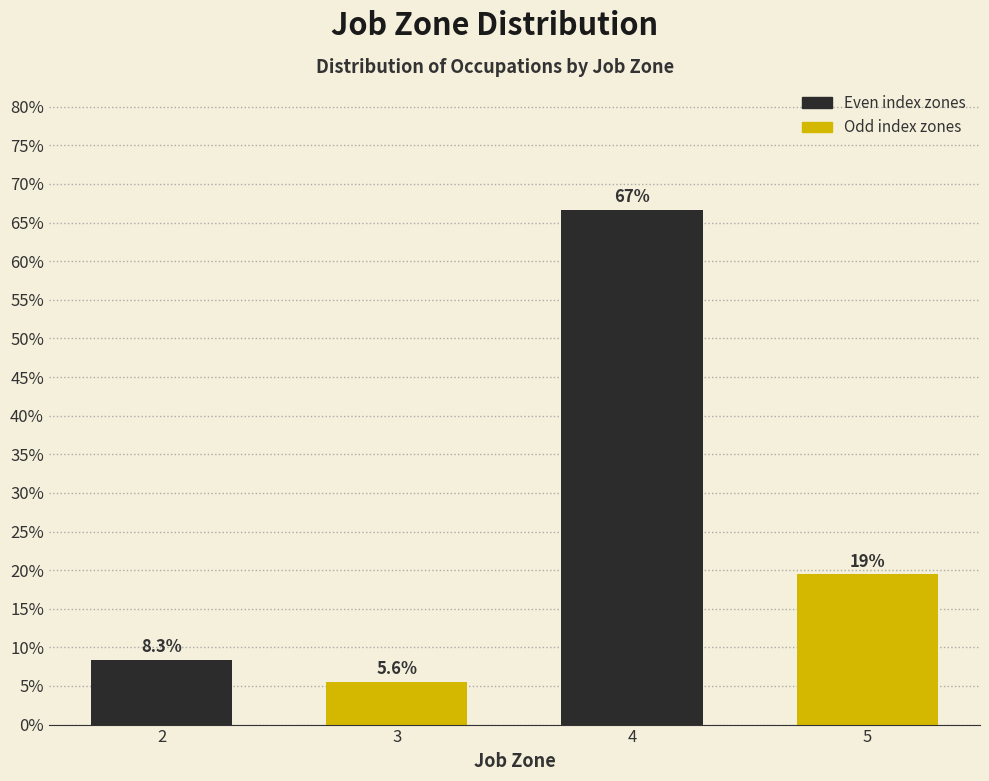

Reading left to right, what are all the values shown in this chart?

8.3	5.6	66.7	19.4